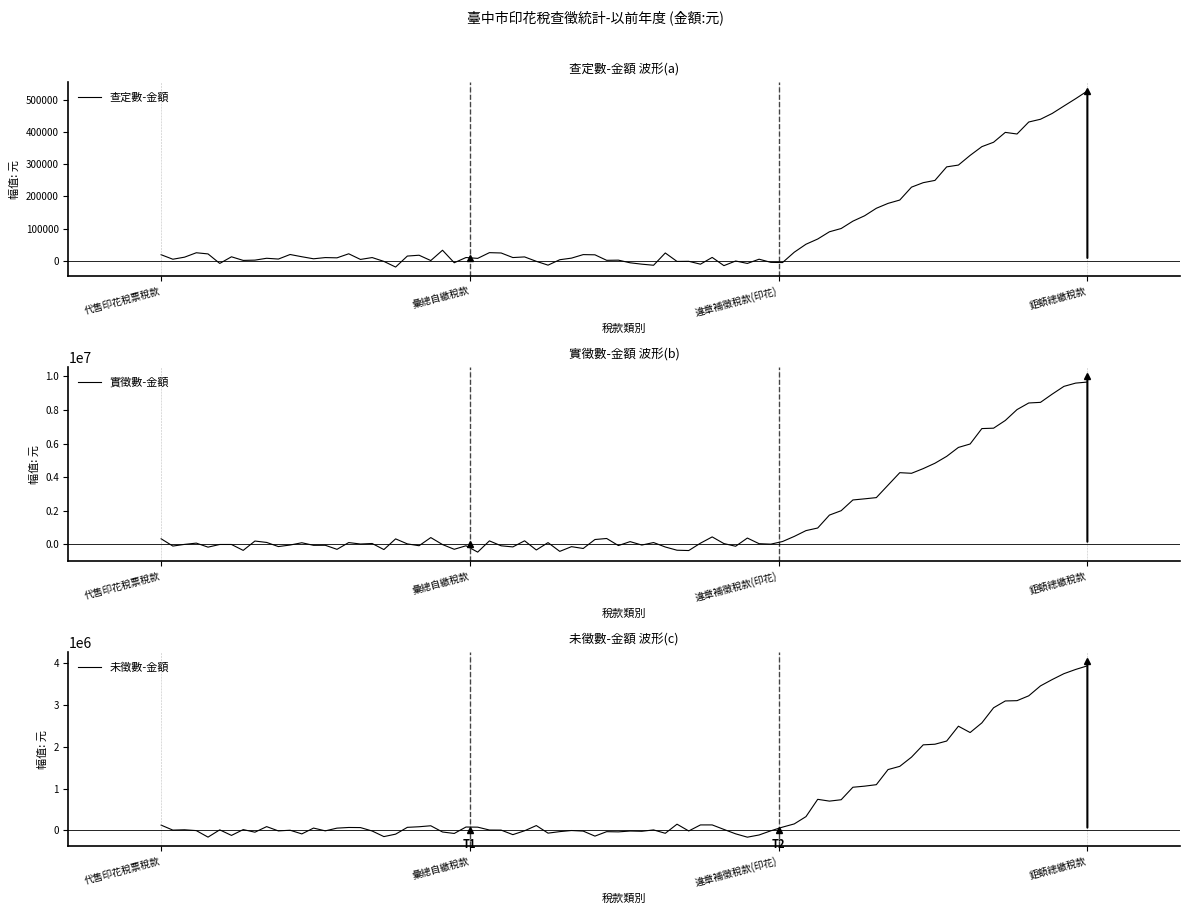

Rank the series at 彙總自繳稅款 from lowest to highest value.

實徵數-金額, 未徵數-金額, 查定數-金額